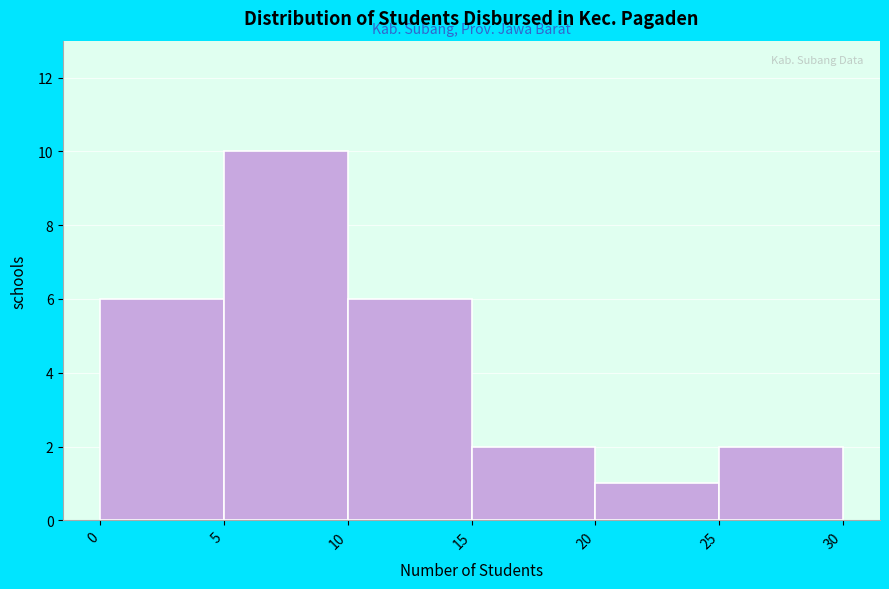

Reading left to right, list every bar in this chart as the range it spans on the x-axis followed by its height. The values are not printed on the chart, so give them approximately, as read against the axis.

0 to 5: 6
5 to 10: 10
10 to 15: 6
15 to 20: 2
20 to 25: 1
25 to 30: 2